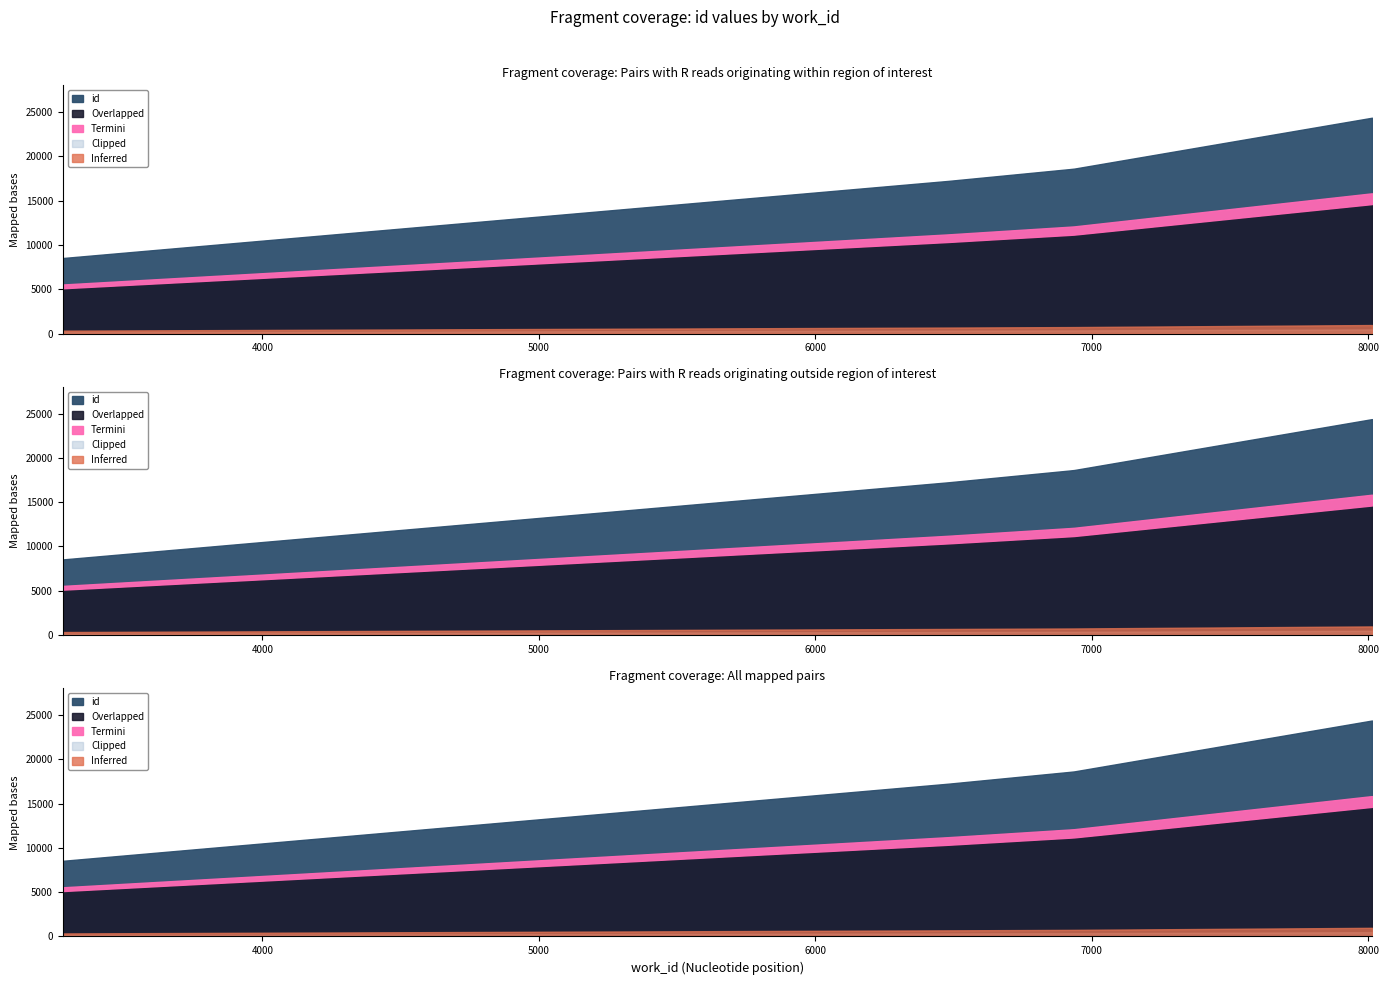

What is the sum of all values?

68782